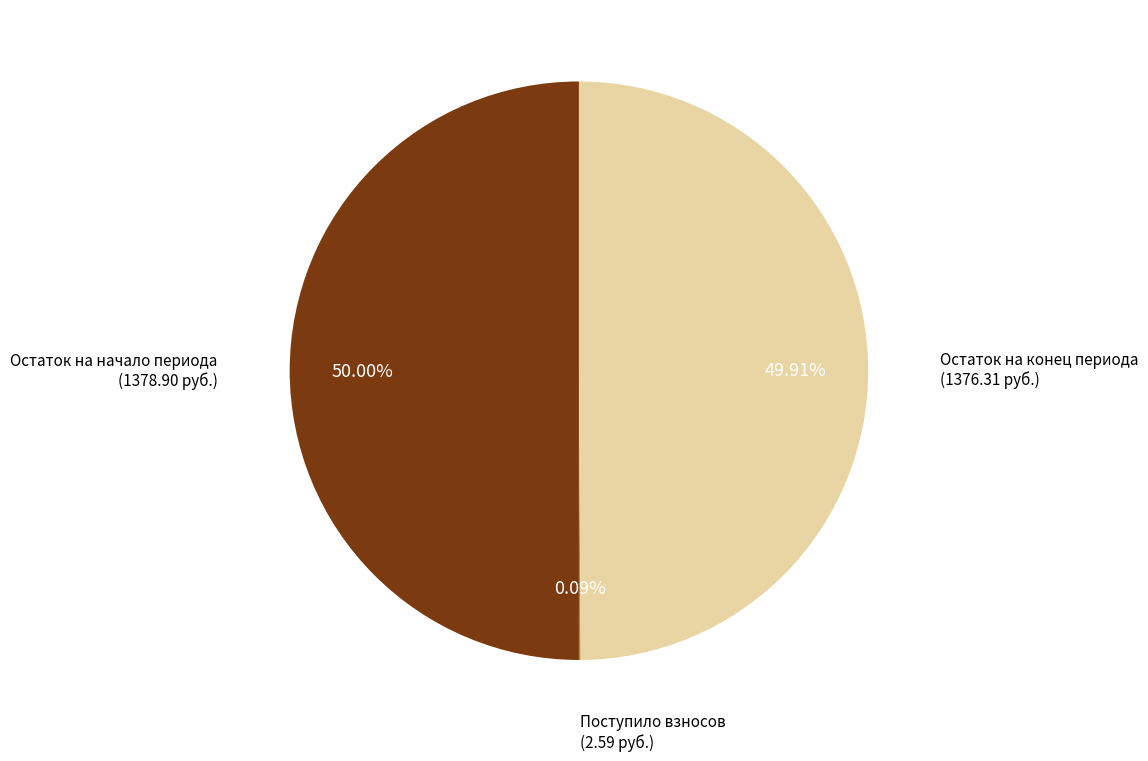

Combined, do Остаток на конец периода and Остаток на начало периода account for over 50%?

Yes